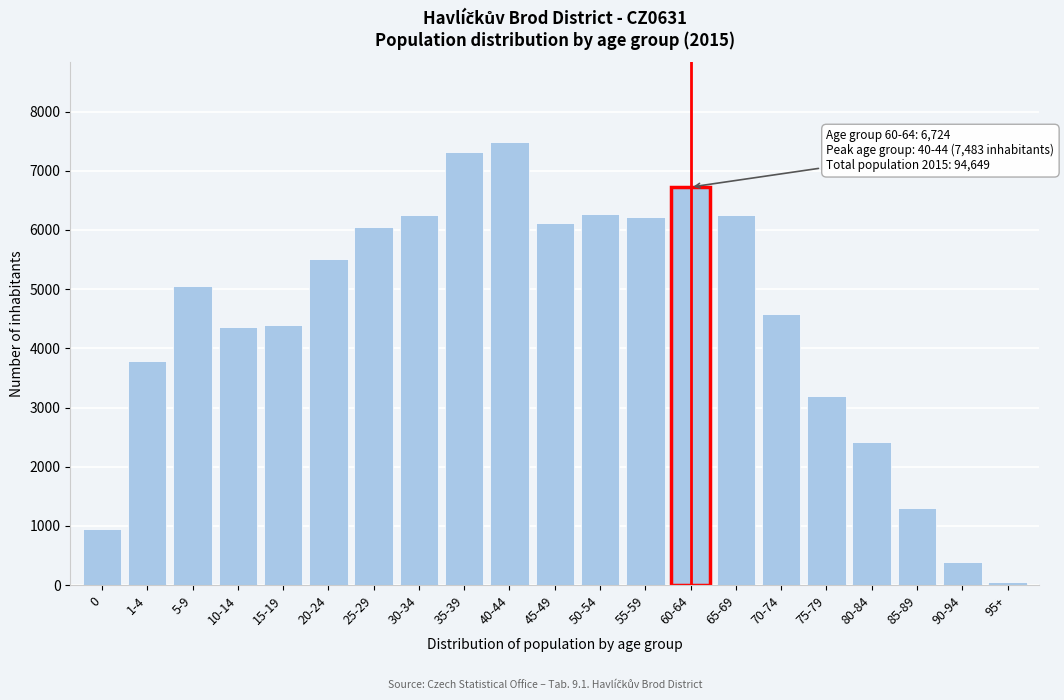

Between 85-89 and 70-74, which is larger?

70-74